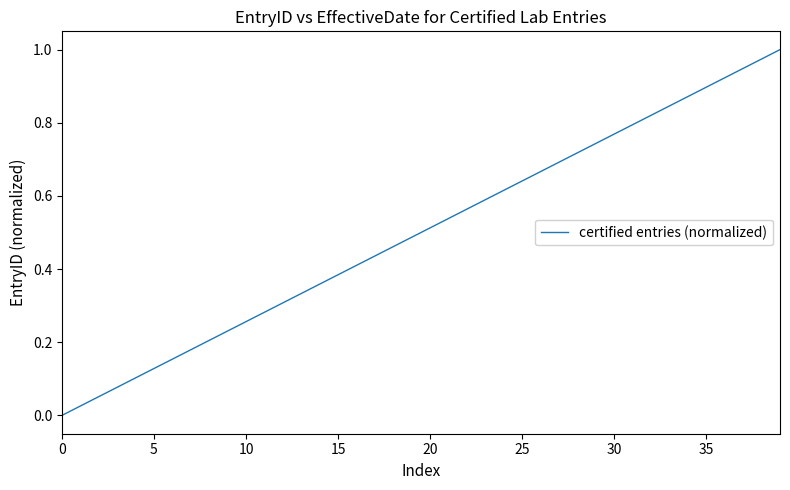

Does the chart display data point markers on the line(s)?

No